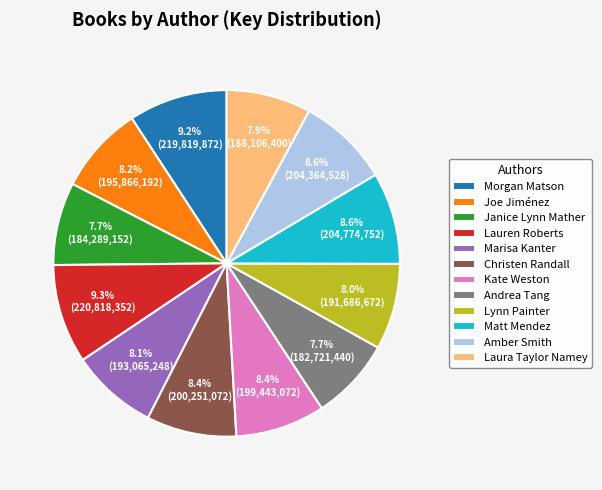

Does any single category account for the majority?

No